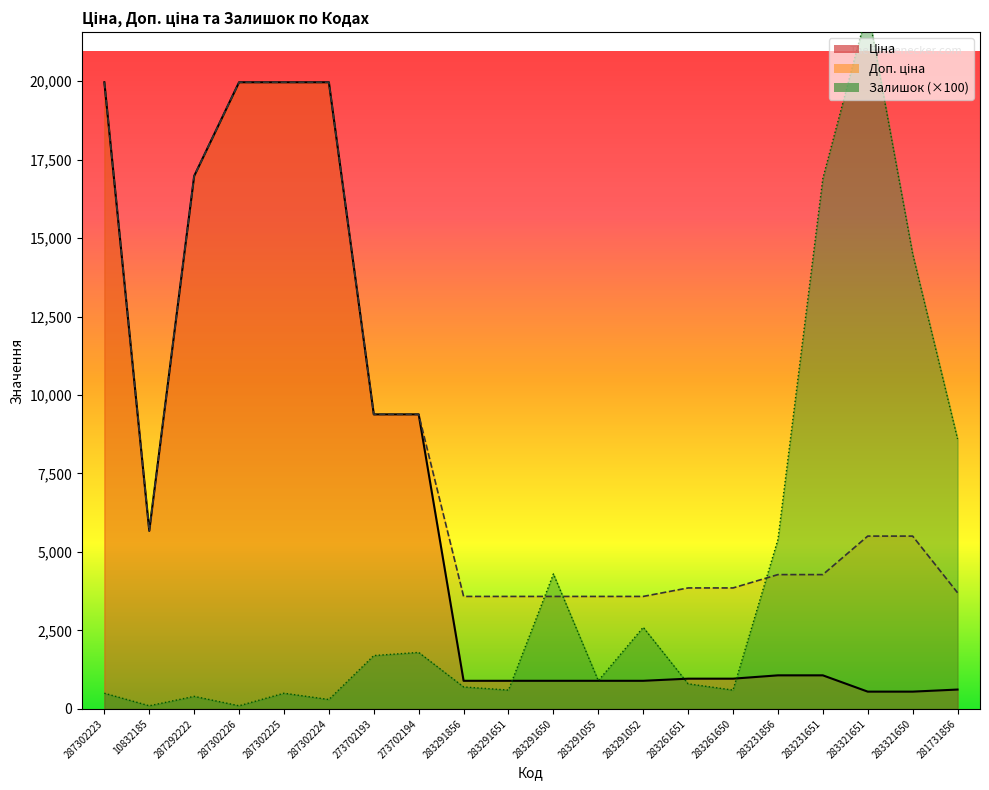

What is the difference between the maximum and minimum values in the Ціна series?

19413.6